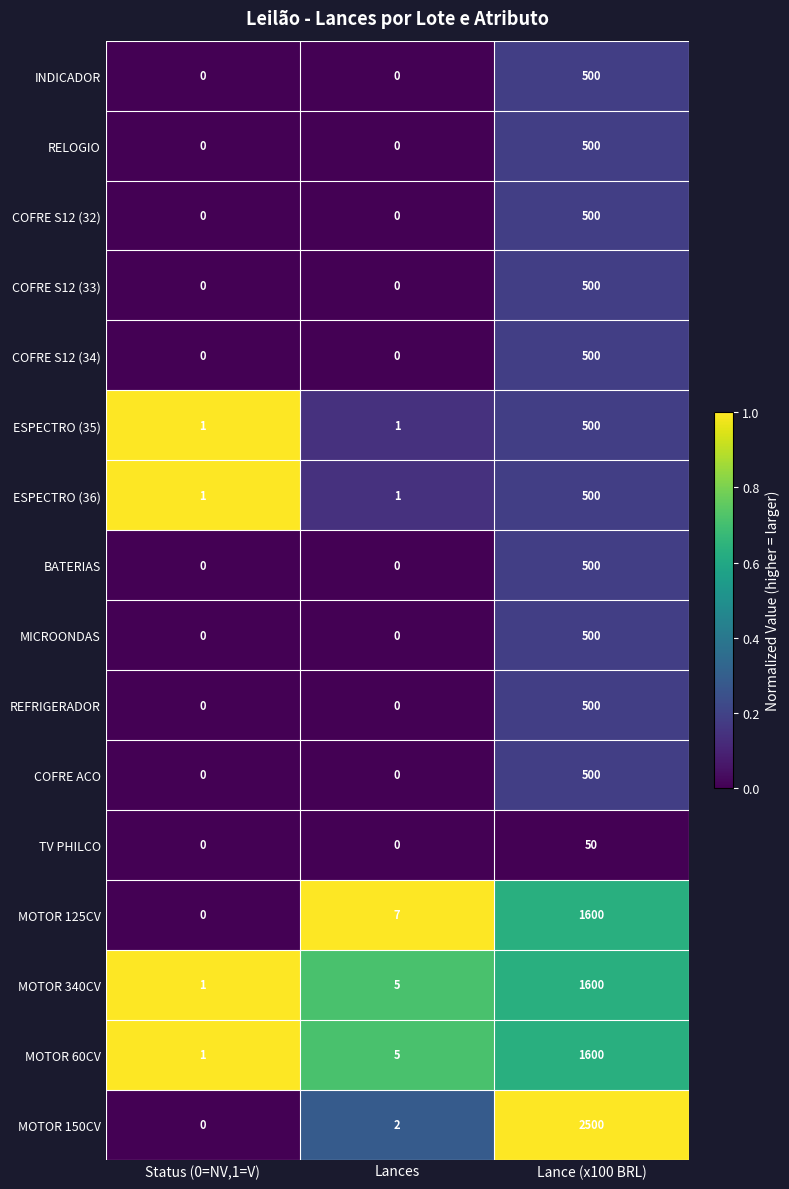

The COFRE S12 (34) series shows 0 at Status (0=NV,1=V). True or false?

True